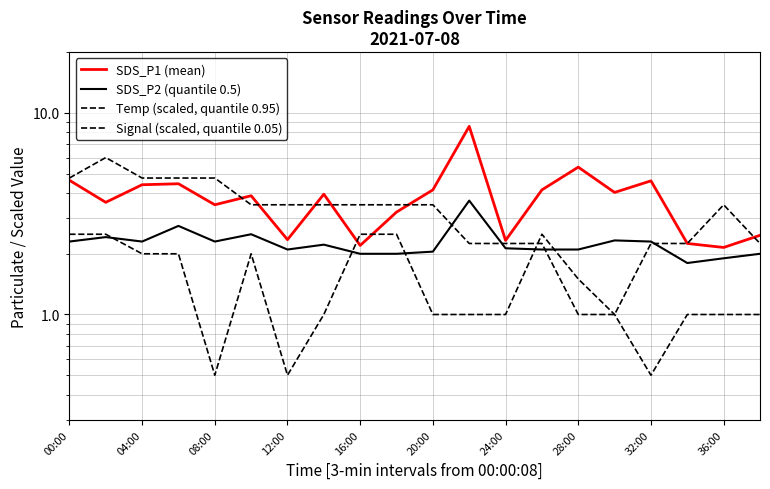

True or false: Temp (scaled, quantile 0.95) has more than 2 interior local peaks.

False